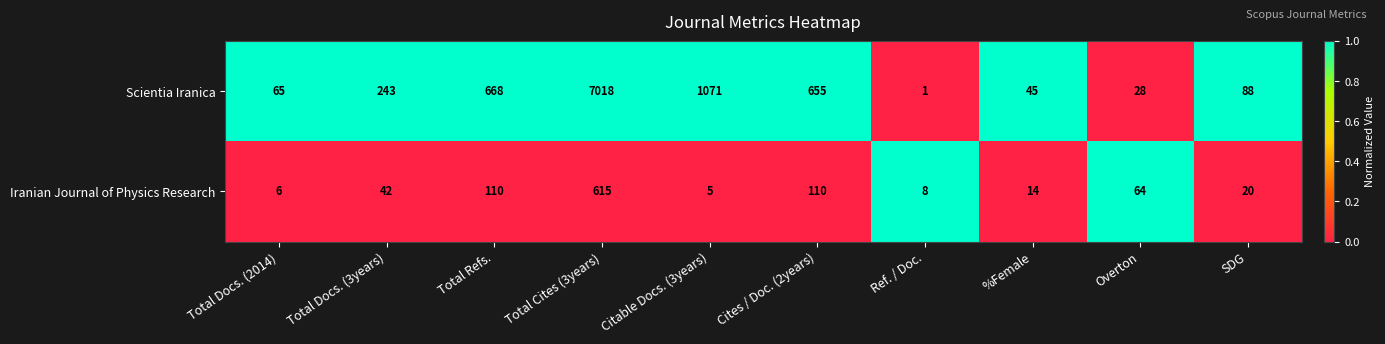

The value of Iranian Journal of Physics Research at Overton is 64. True or false?

True